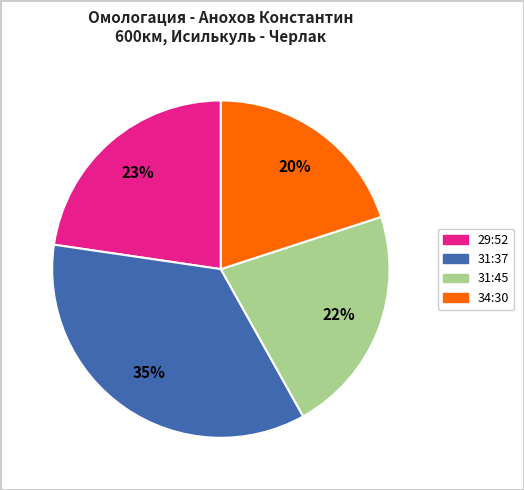

To the nearest percent, what is the difference between the largest and smallest slice percentages?

15%